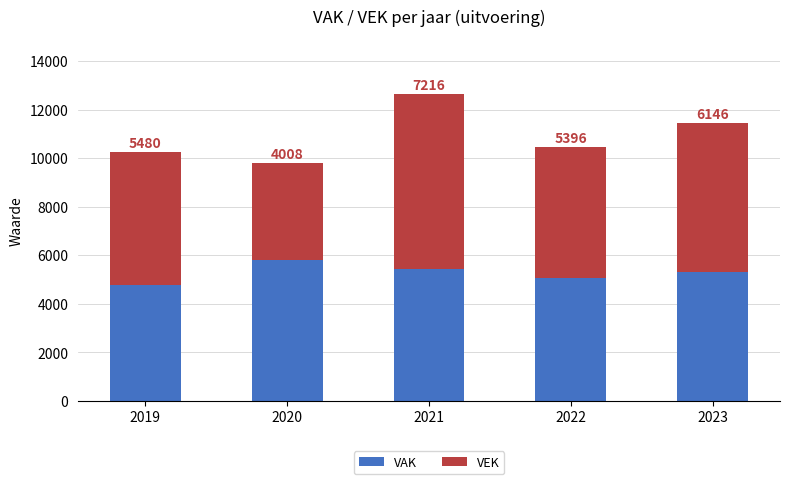

List the labels in order of VAK value, smallest first.

2019, 2022, 2023, 2021, 2020